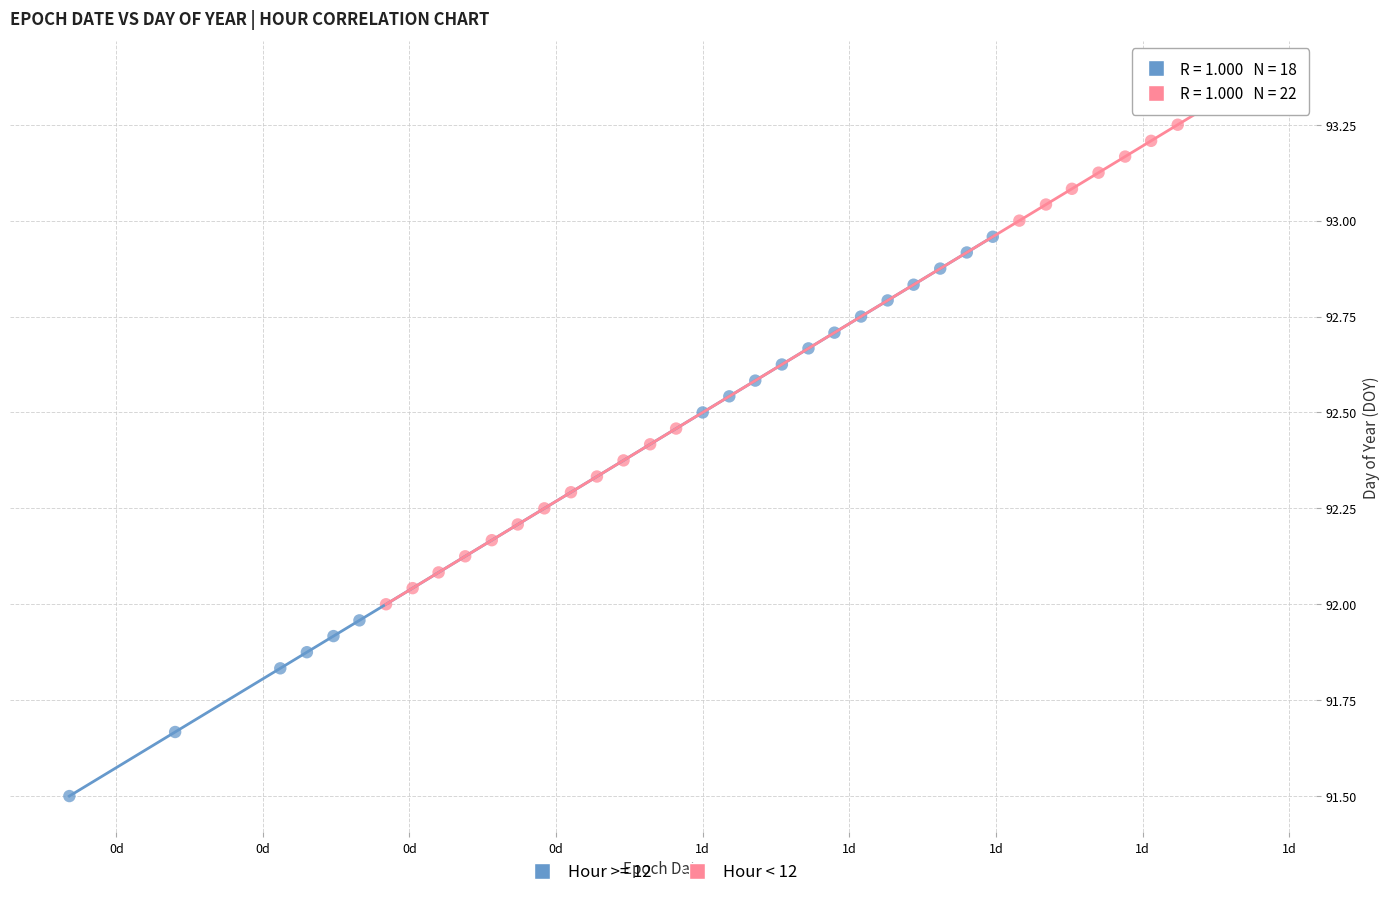

Which series reaches the maximum Y coordinate?

Hour < 12